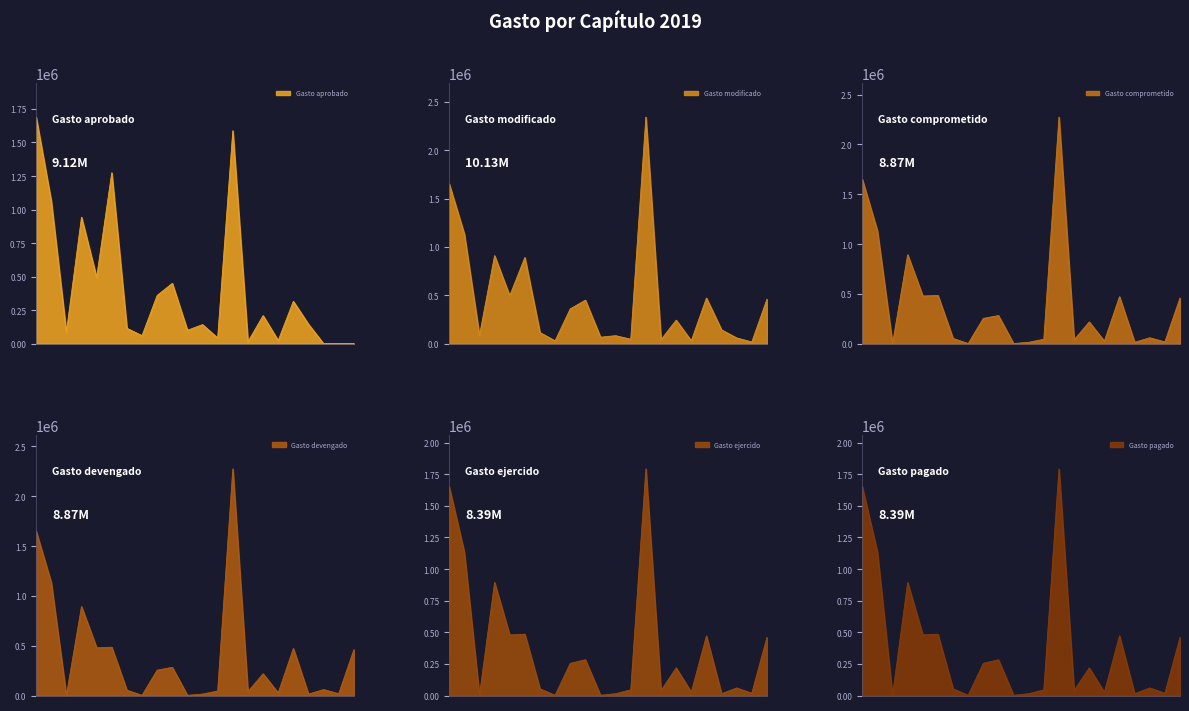

List the series in order of their peak value, lowest first.

Gasto aprobado, Gasto ejercido, Gasto pagado, Gasto comprometido, Gasto devengado, Gasto modificado